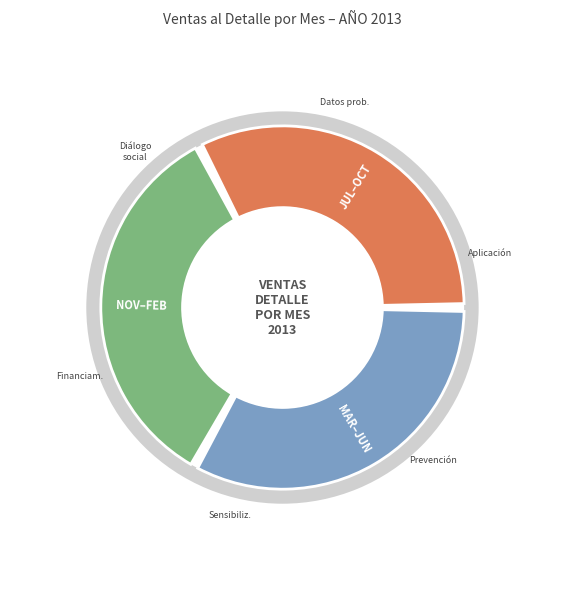

Is it true that AGOSTO is 22% of the pie?

False